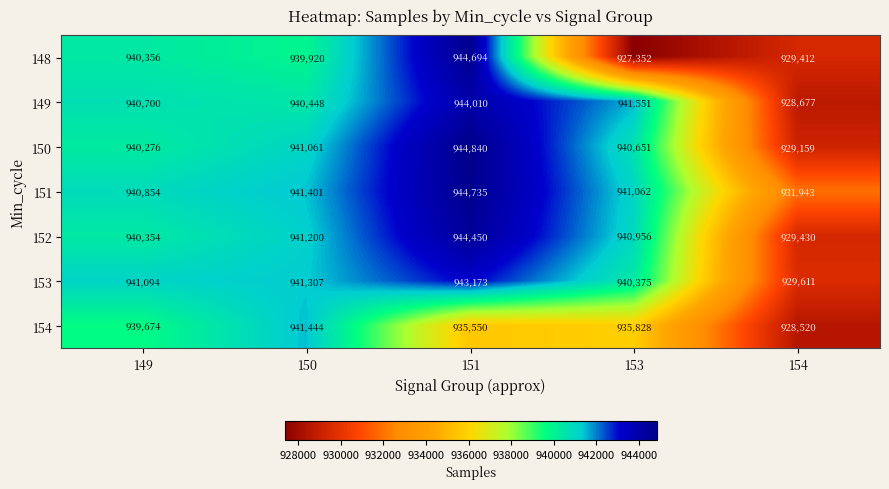

Is the value of 153 at 149 greater than the value of 149 at 151?

No